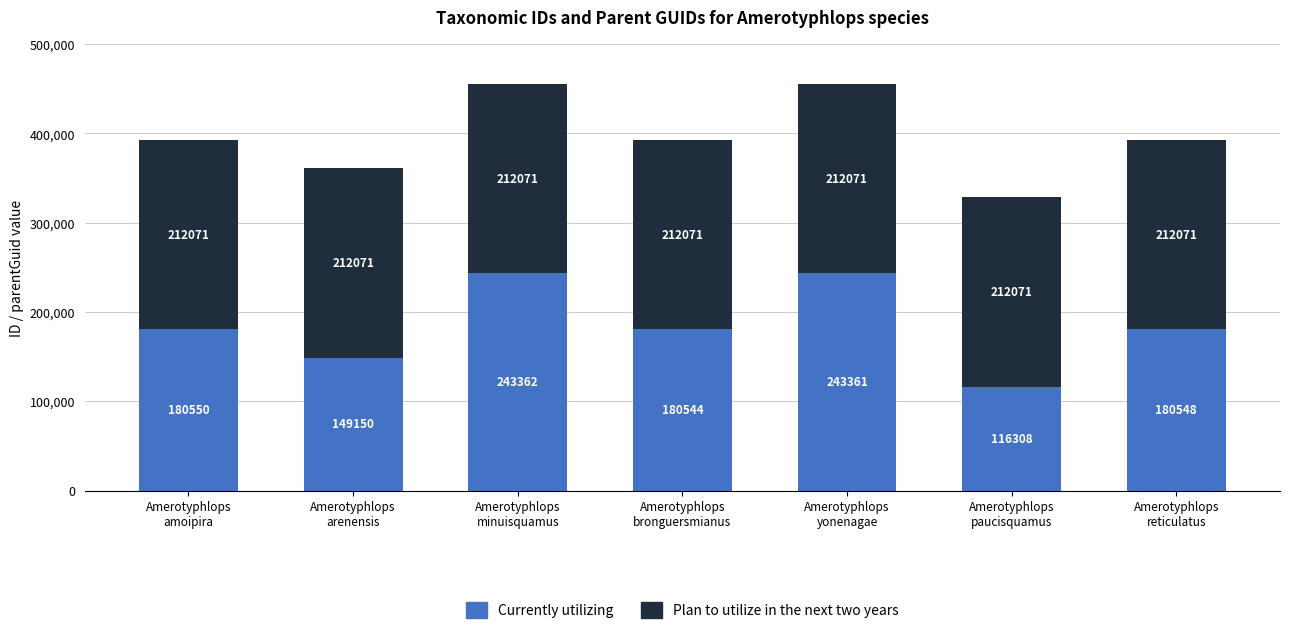

What is the minimum value for Currently utilizing?

116308